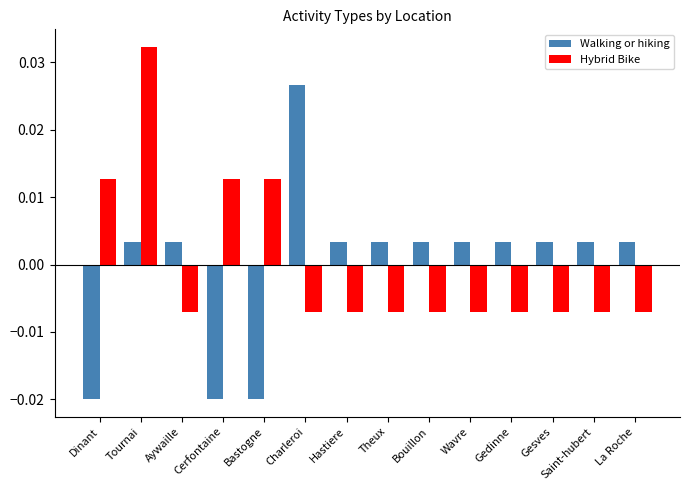

What position from the right is Tournai?

13